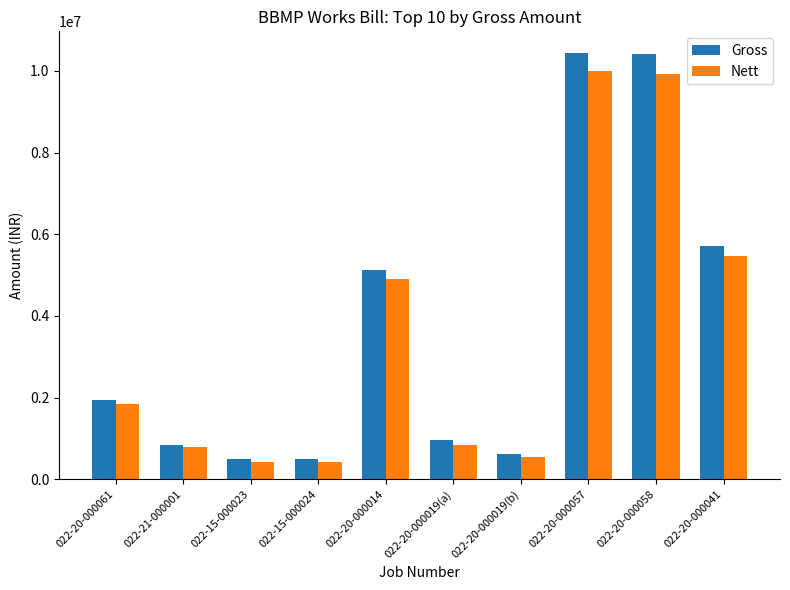

What is the difference between the maximum and minimum values in the Nett series?

9574951